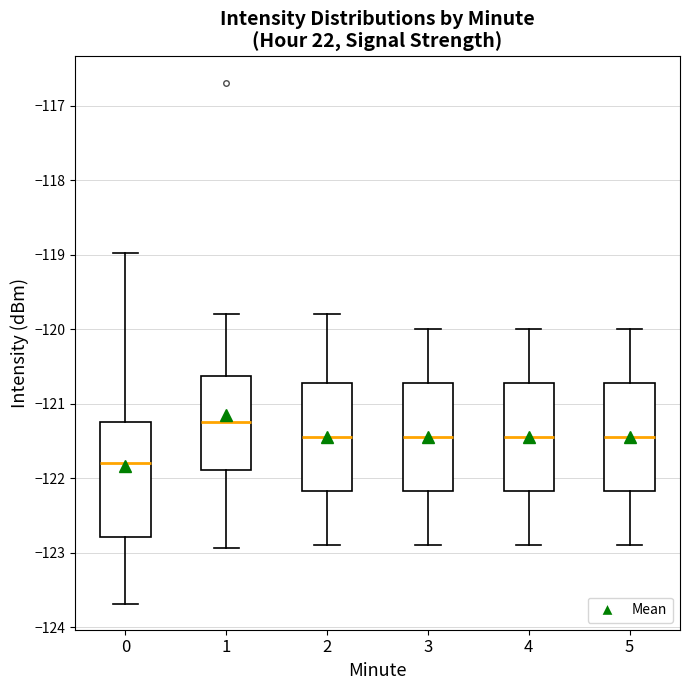

Reading left to right, read every box against the y-axis: the position of its median line, the range the box covers, and the ends of its whiskers. The values are not printed on the chart, so give them approximately, as read against the axis.

0: median -121.8, box -122.8 to -121.2, whiskers -123.7 to -119.0
1: median -121.2, box -121.9 to -120.6, whiskers -122.9 to -119.8
2: median -121.4, box -122.2 to -120.7, whiskers -122.9 to -119.8
3: median -121.4, box -122.2 to -120.7, whiskers -122.9 to -120.0
4: median -121.4, box -122.2 to -120.7, whiskers -122.9 to -120.0
5: median -121.4, box -122.2 to -120.7, whiskers -122.9 to -120.0